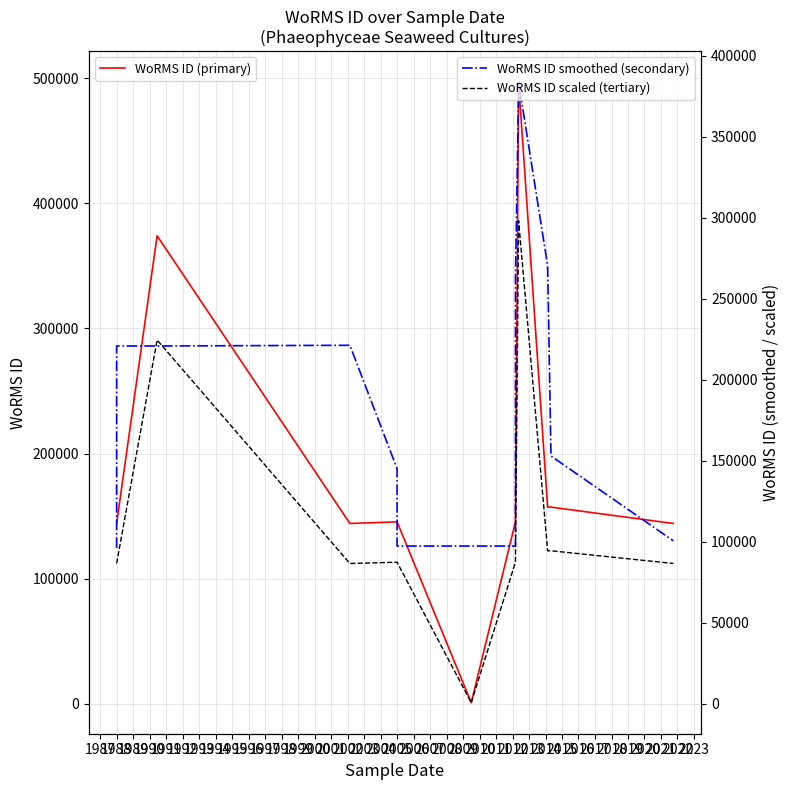

How many intersections are there between WoRMS ID smoothed (secondary) and WoRMS ID (primary)?

10